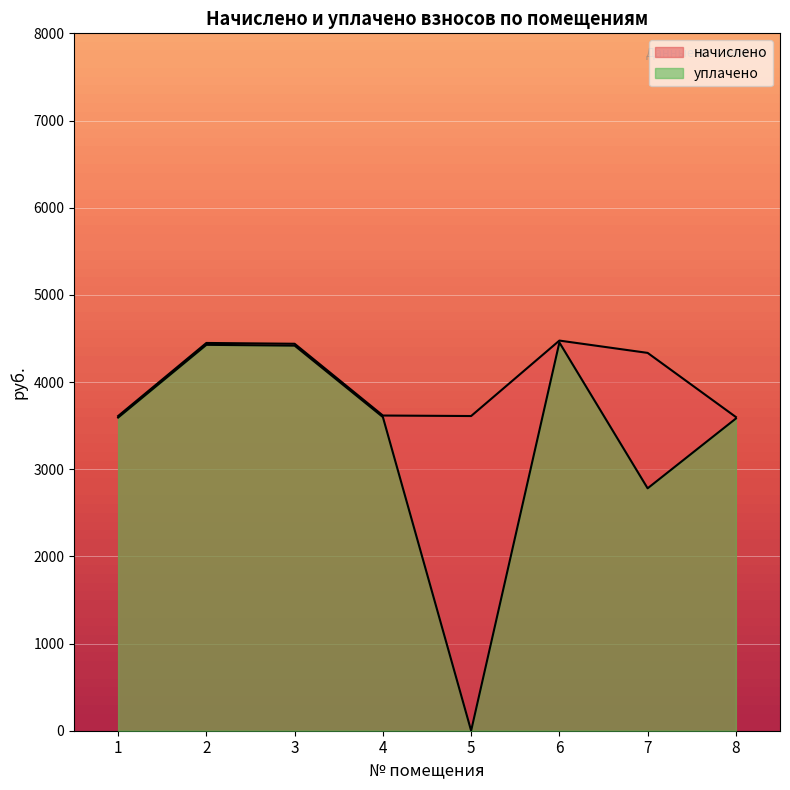

At how many categories does at least one series exceed 2766?

8